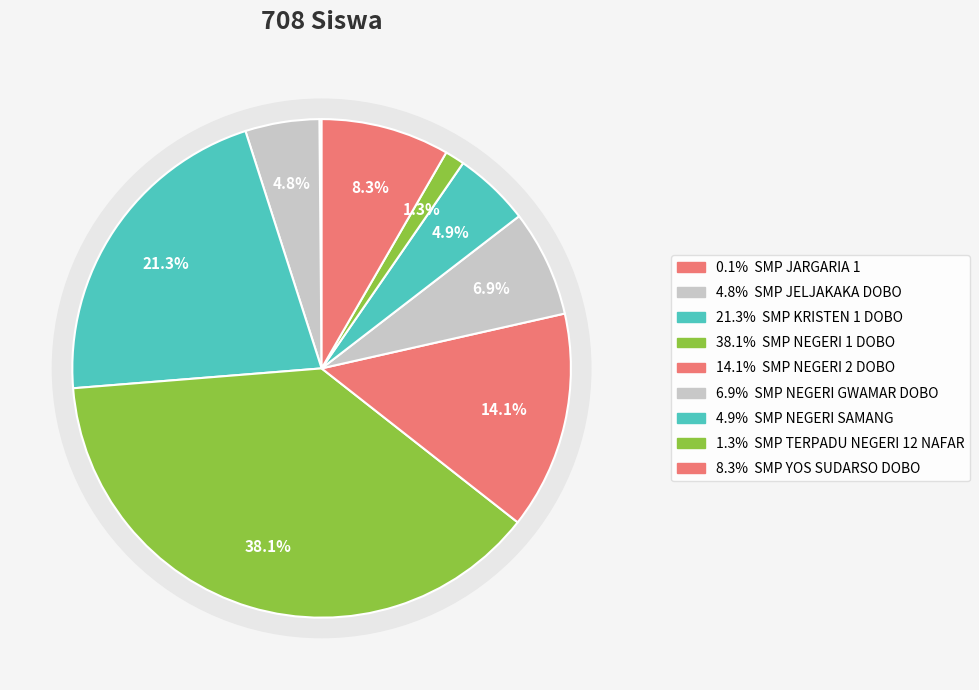

The SMP NEGERI GWAMAR DOBO slice represents 7% of the pie. True or false?

True